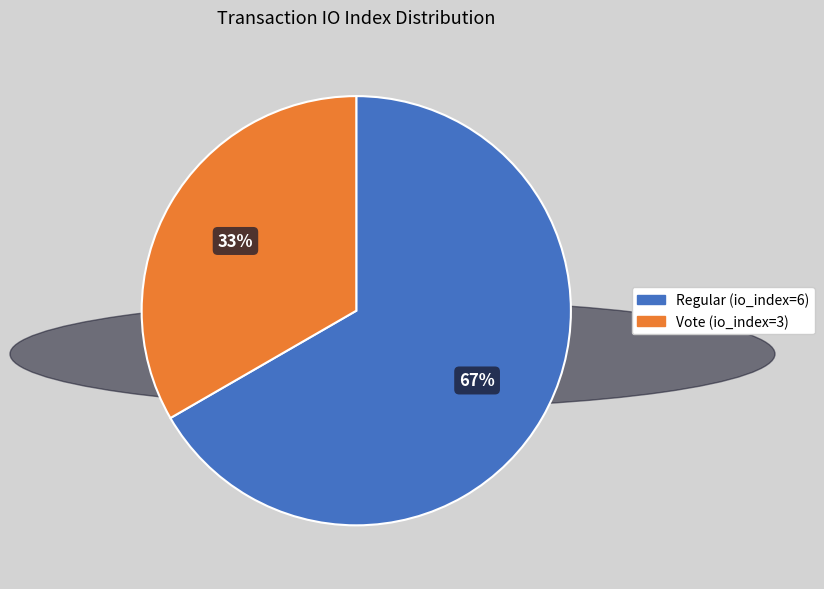

Count the number of slices in the pie.

2